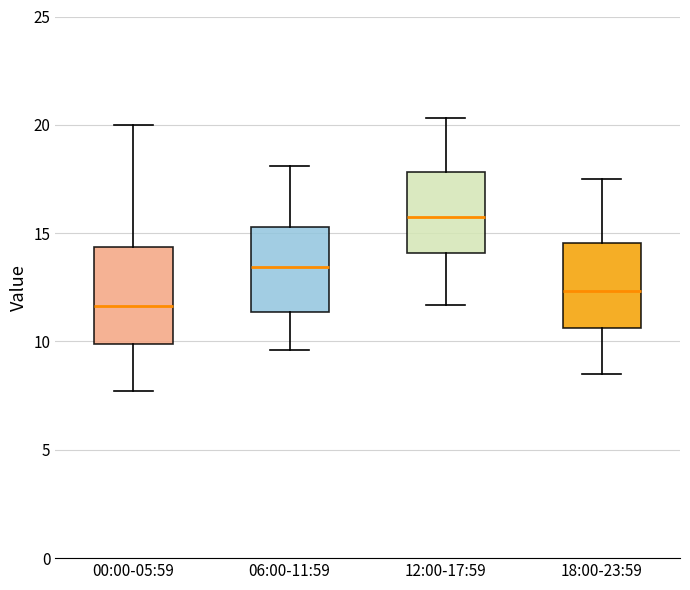

Which box has the highest median line?

12:00-17:59